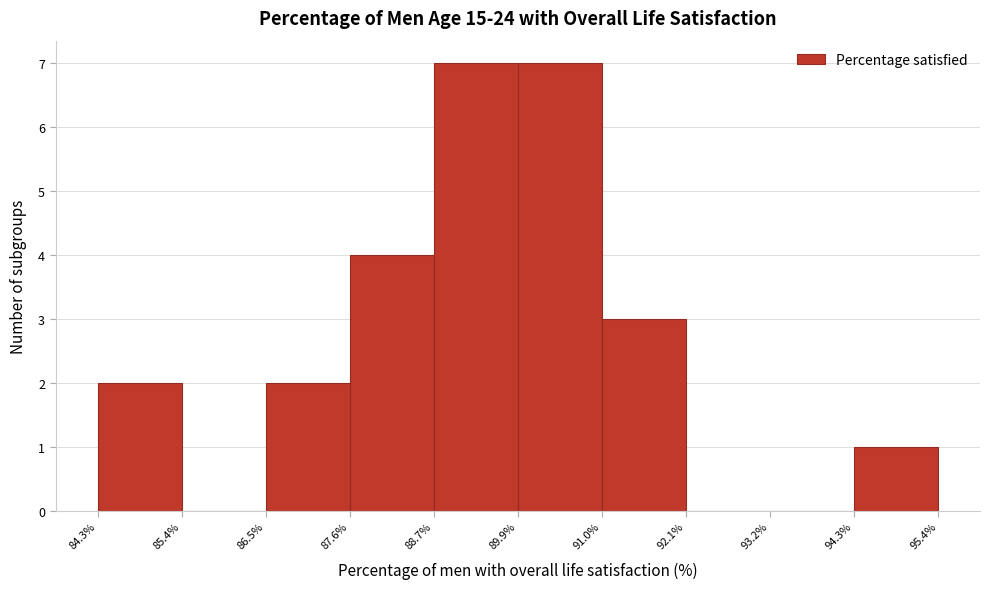

Reading left to right, transcribe this chart: for each bar, give the range it covers on the x-axis and its height. The values are not printed on the chart, so give them approximately, as read against the axis.

84.3% to 85.4%: 2
85.4% to 86.5%: 0
86.5% to 87.6%: 2
87.6% to 88.7%: 4
88.7% to 89.9%: 7
89.9% to 91.0%: 7
91.0% to 92.1%: 3
92.1% to 93.2%: 0
93.2% to 94.3%: 0
94.3% to 95.4%: 1